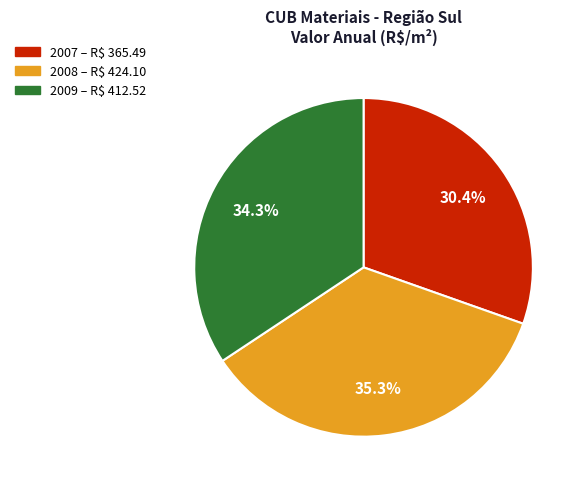

Is there any slice that represents more than half of the pie?

No